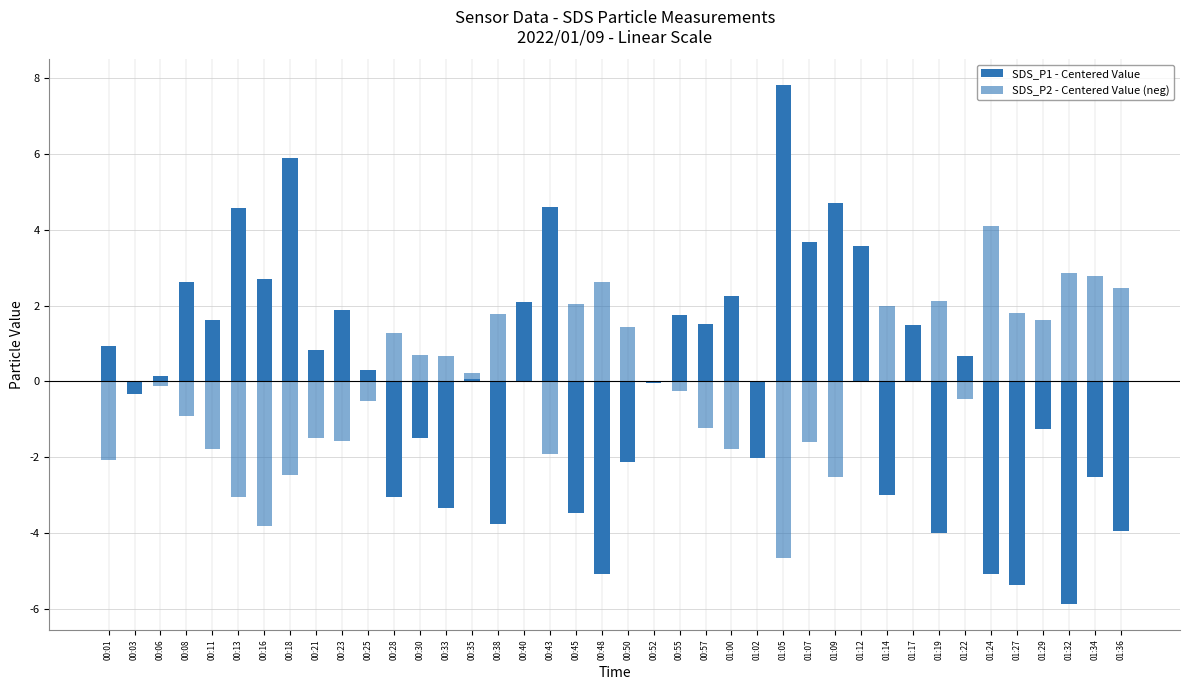

List the series in order of their peak value, highest first.

SDS_P1 - Centered Value, SDS_P2 - Centered Value (neg)